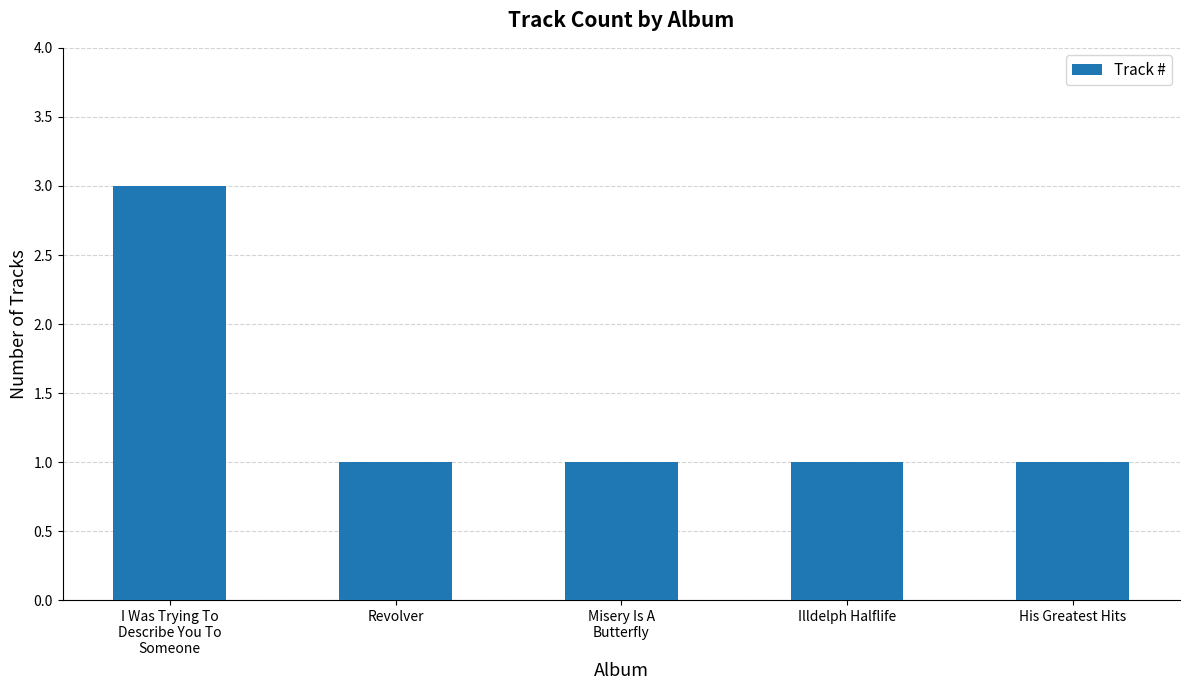

Is it true that the value at Illdelph Halflife is 1?

True